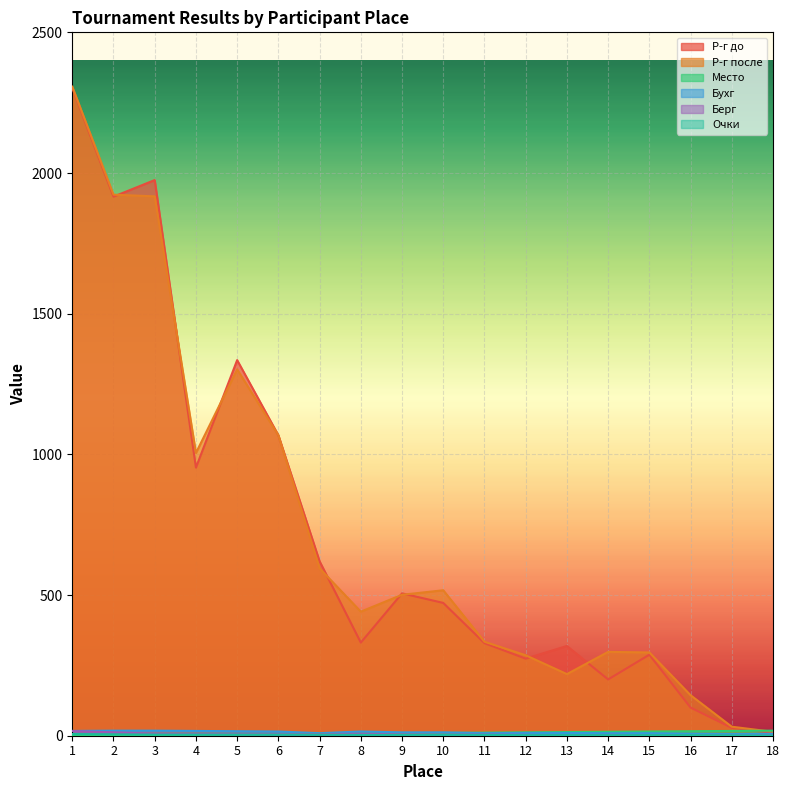

Reading right to left, what are all the values shown in this chart?

Р-г до: 18=10	17=28	16=100	15=288	14=200	13=319	12=274	11=329	10=472	9=506	8=331	7=620	6=1068	5=1335	4=953	3=1975	2=1916	1=2302
Р-г после: 18=14	17=32	16=144	15=296	14=298	13=219	12=286	11=334	10=517	9=501	8=441	7=595	6=1068	5=1302	4=1005	3=1917	2=1923	1=2307
Место: 18=18	17=17	16=16	15=15	14=14	13=13	12=12	11=11	10=10	9=9	8=8	7=7	6=6	5=5	4=4	3=3	2=2	1=1
Бухг: 18=7	17=6	16=7	15=9	14=9	13=10	12=10	11=9	10=12	9=12	8=15	7=9	6=15	5=16	4=17	3=18	2=18	1=17
Берг: 18=0	17=0	16=1	15=2	14=3	13=1	12=3	11=4	10=4	9=5	8=7	7=6	6=6	5=6	4=6	3=7	2=12	1=17
Очки: 18=0	17=1	16=2	15=2	14=2	13=2	12=2	11=3	10=3	9=3	8=3	7=4	6=4	5=4	4=4	3=4	2=5	1=6